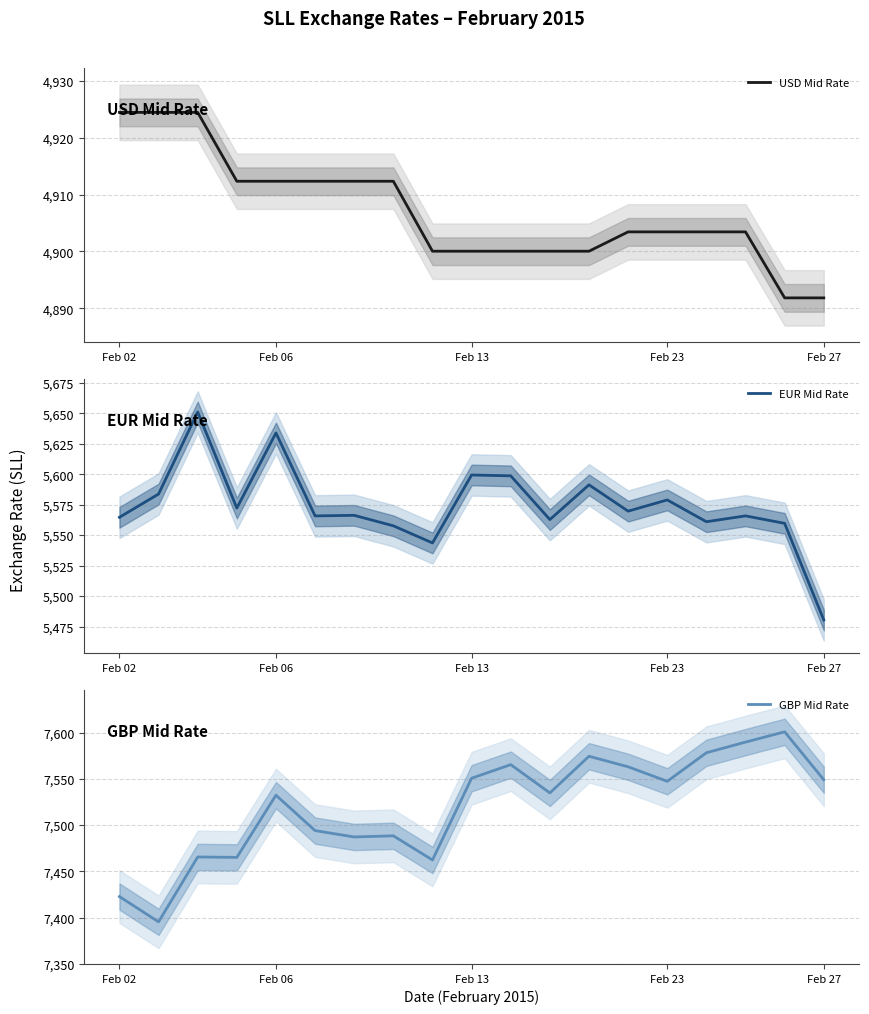

Which series has the largest total across all categories?

GBP Mid Rate